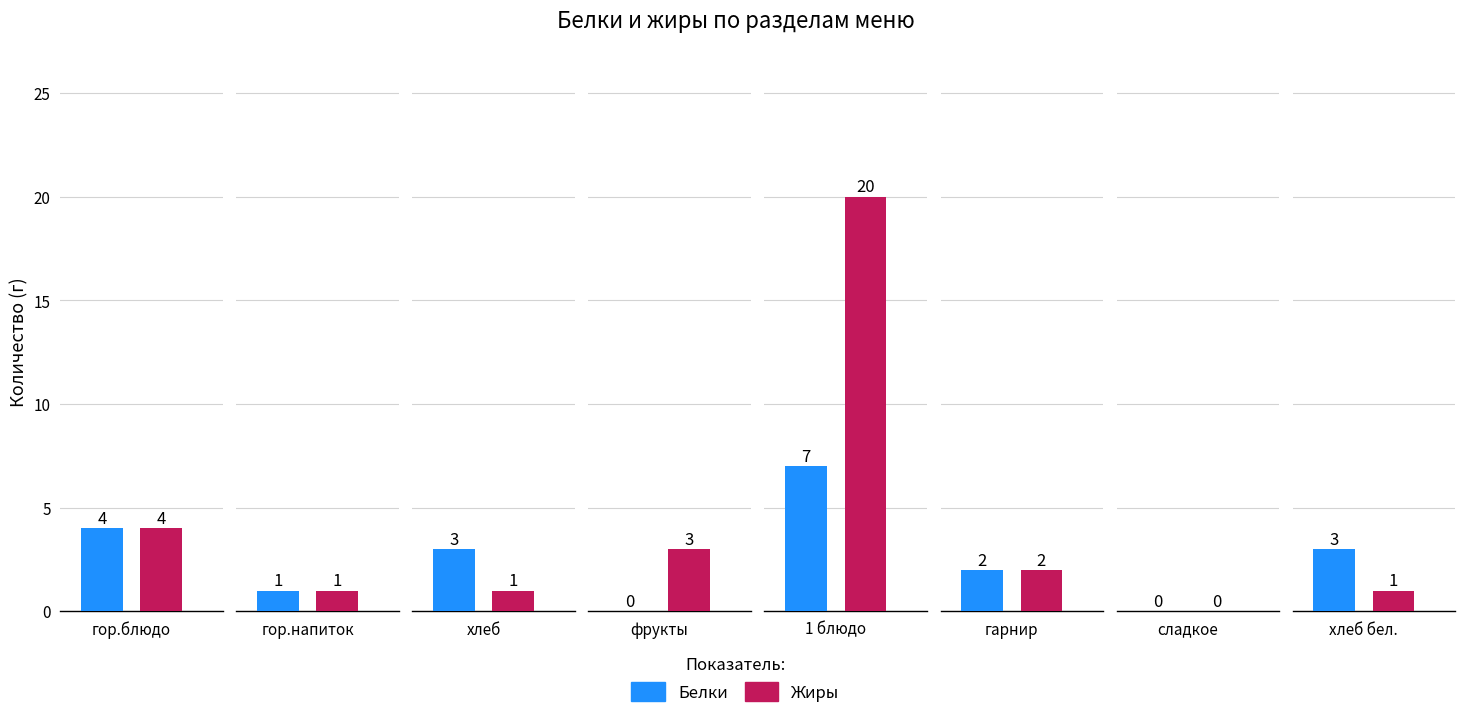

Which series has the largest total across all categories?

Жиры